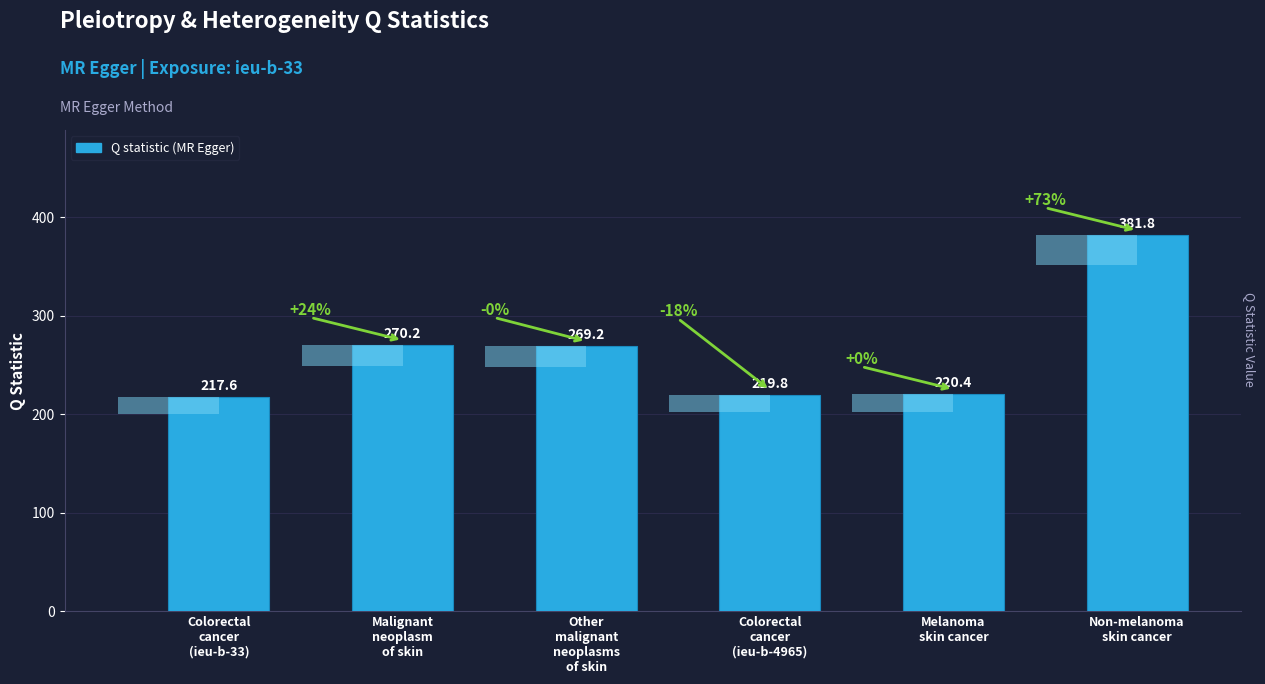

The chart shows a value of 172.4 at Malignant
neoplasm
of skin. True or false?

False